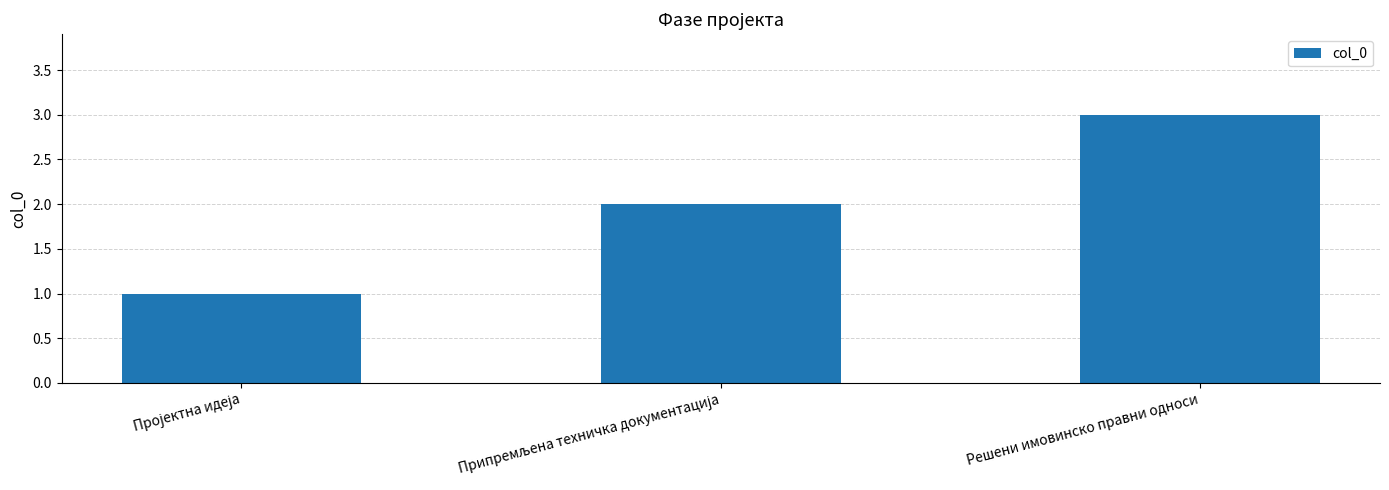

How many bars are there in total?

3